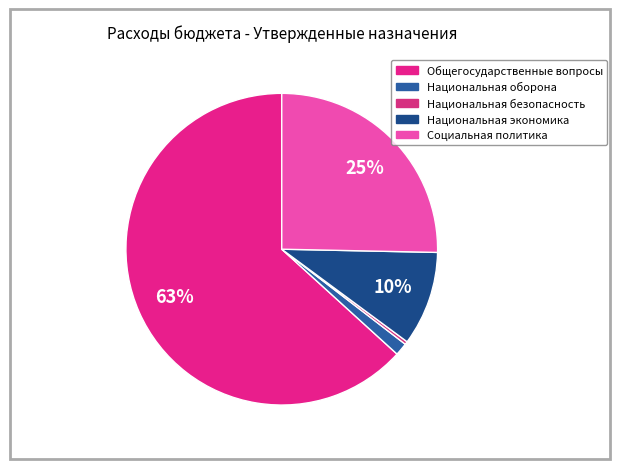

What is the largest slice in the pie chart?

Общегосударственные вопросы